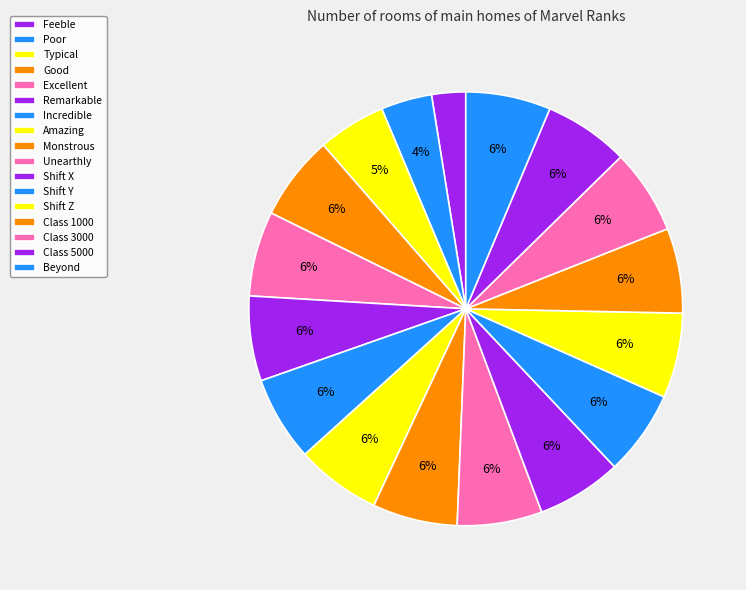

Count the number of slices in the pie.

17